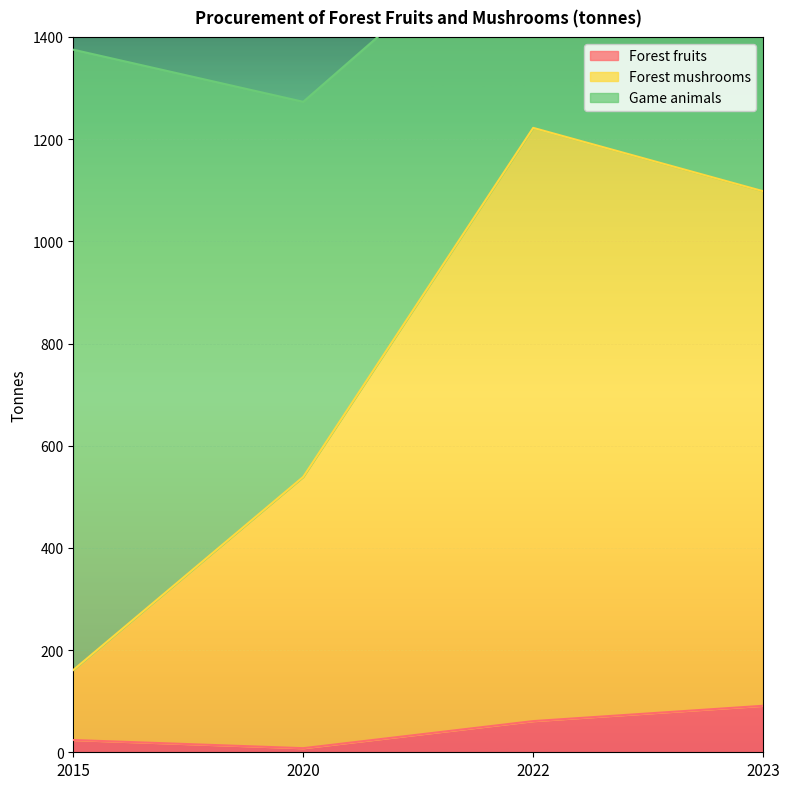

True or false: Forest fruits and Forest mushrooms cross at least once.

False